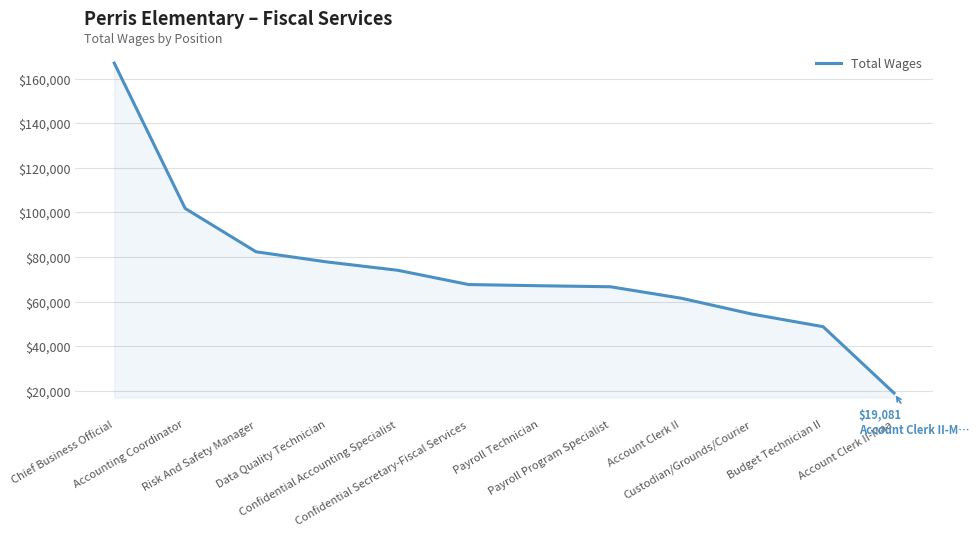

The value at Payroll Program Specialist is 66700. True or false?

True